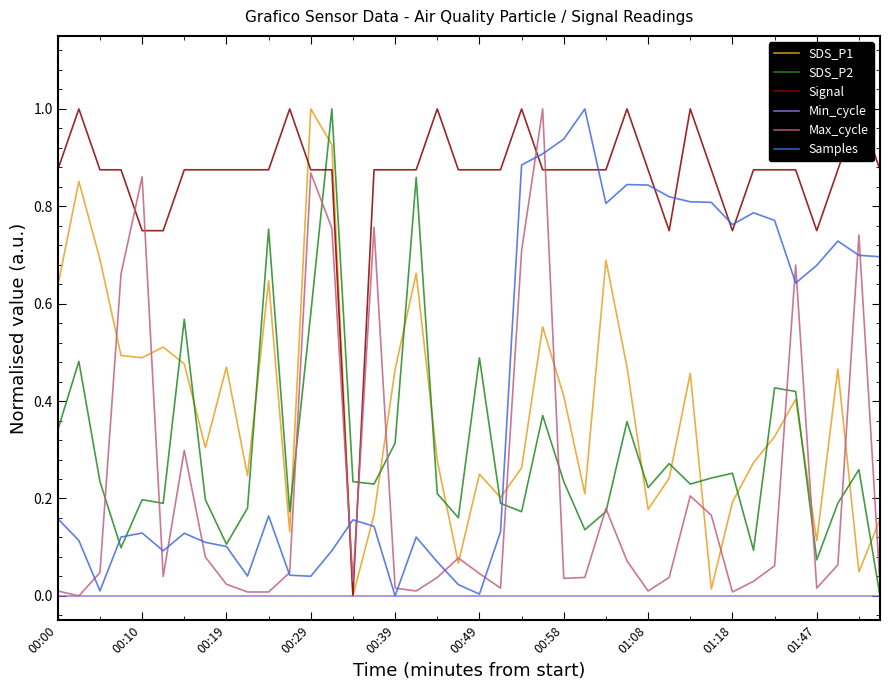

Which has a higher value, 25 or 19?

25